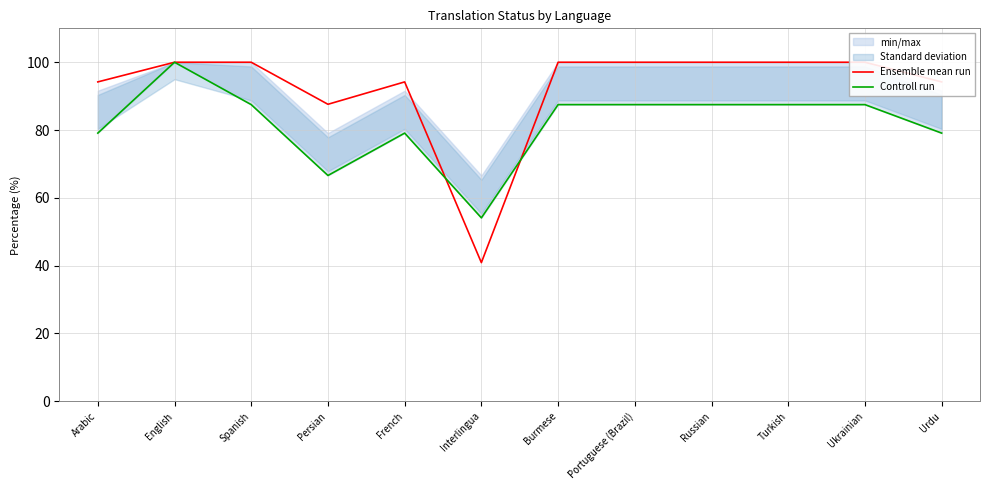

The Ensemble mean run series shows 29.4 at English. True or false?

False